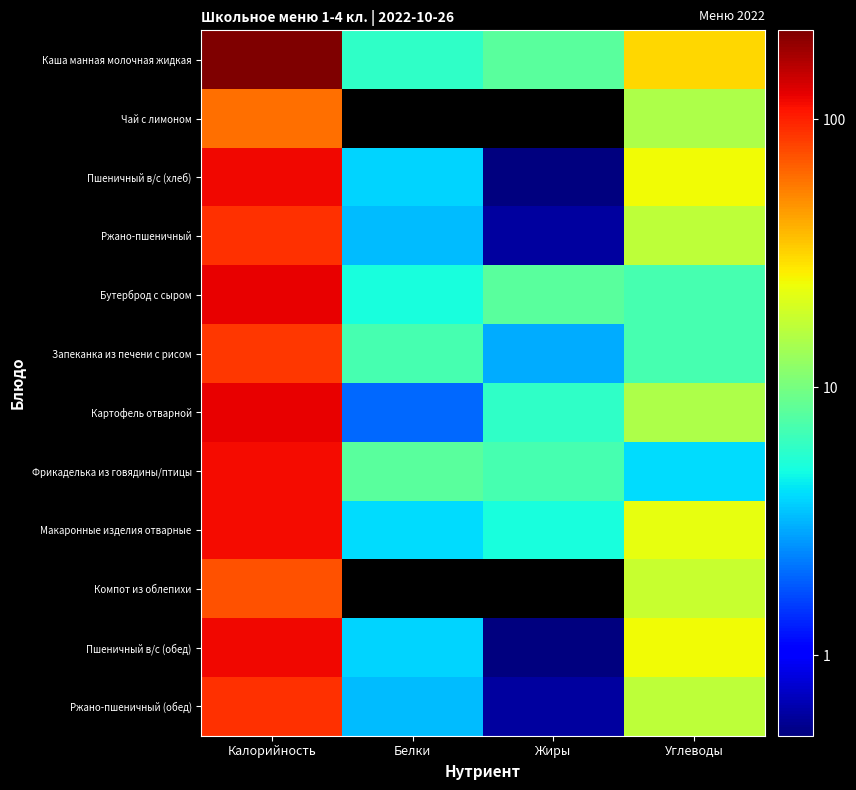

What is the greatest value displayed?

215.0